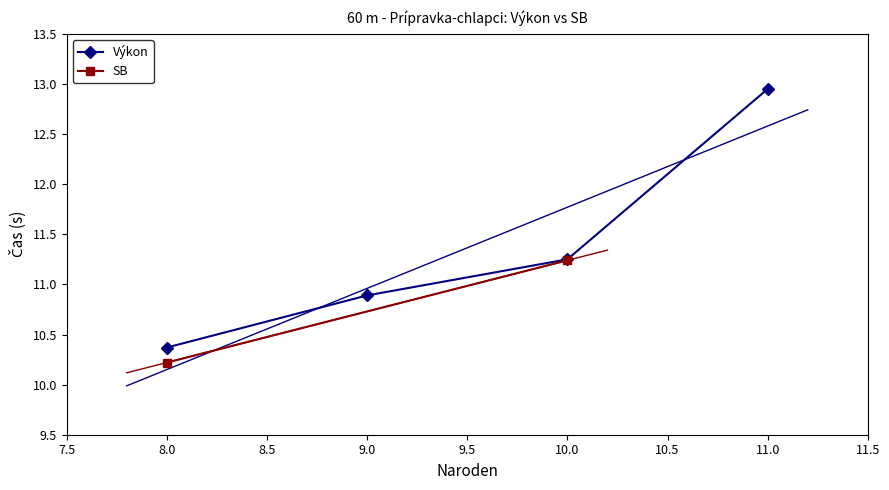

What is the value of the Výkon point at the 2nd from the left?

10.9